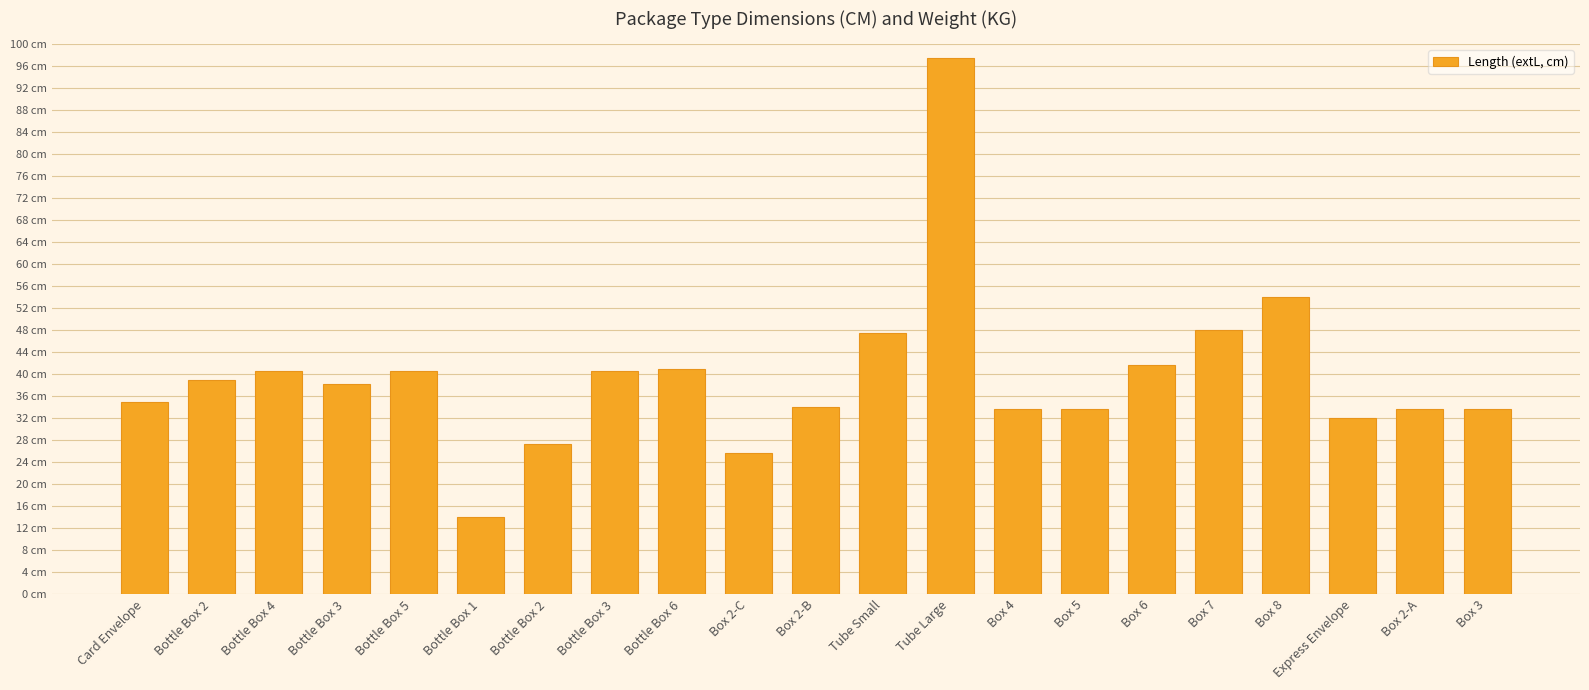

What is the approximate value at Bottle Box 4?

40.6